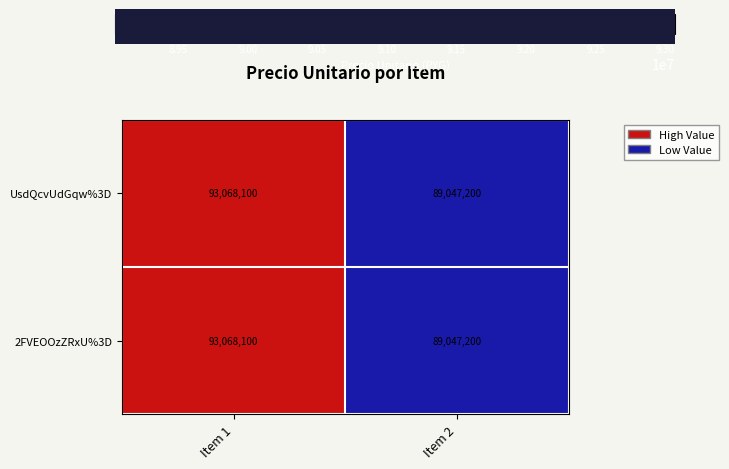

Reading left to right, extract all data points from this chart.

UsdQcvUdGqw%3D: Item 1=93068100	Item 2=89047200
2FVEOOzZRxU%3D: Item 1=93068100	Item 2=89047200